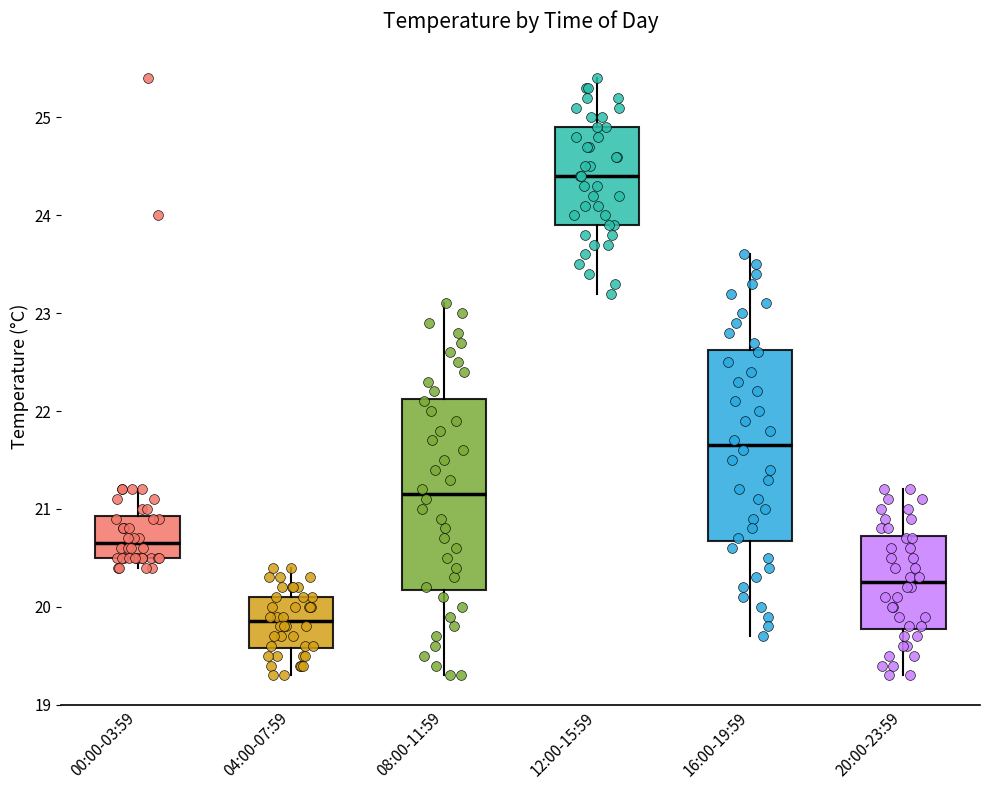

Reading left to right, transcribe this box plot: for each box, give where its median line is, the range the box spans, and where its two whiskers end, as read against the y-axis. The values are not printed on the chart, so give them approximately, as read against the axis.

00:00-03:59: median 20.7, box 20.5 to 20.9, whiskers 20.4 to 21.2
04:00-07:59: median 19.9, box 19.6 to 20.1, whiskers 19.3 to 20.4
08:00-11:59: median 21.2, box 20.2 to 22.1, whiskers 19.3 to 23.1
12:00-15:59: median 24.4, box 23.9 to 24.9, whiskers 23.2 to 25.4
16:00-19:59: median 21.7, box 20.7 to 22.6, whiskers 19.7 to 23.6
20:00-23:59: median 20.3, box 19.8 to 20.7, whiskers 19.3 to 21.2